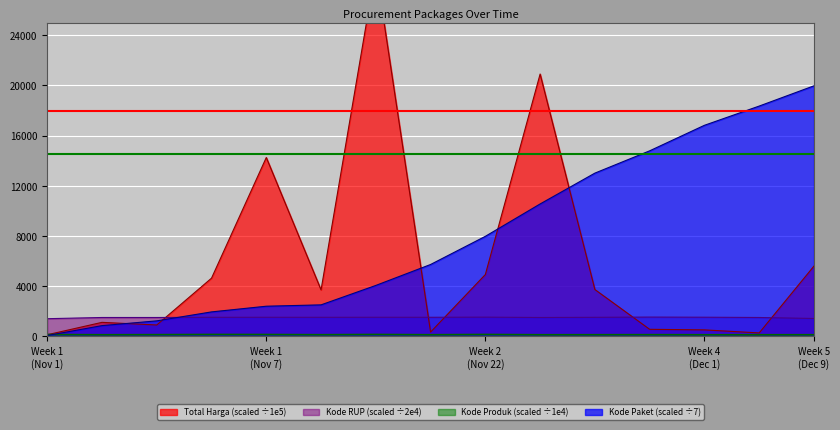

What is the value of the Kode RUP point at the 10th from the left?

1504.5